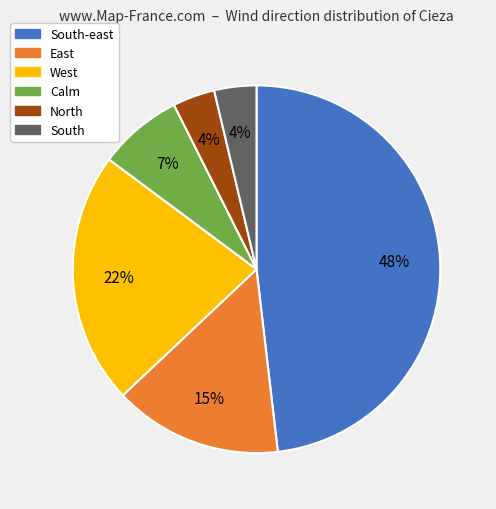

Count the number of slices in the pie.

6